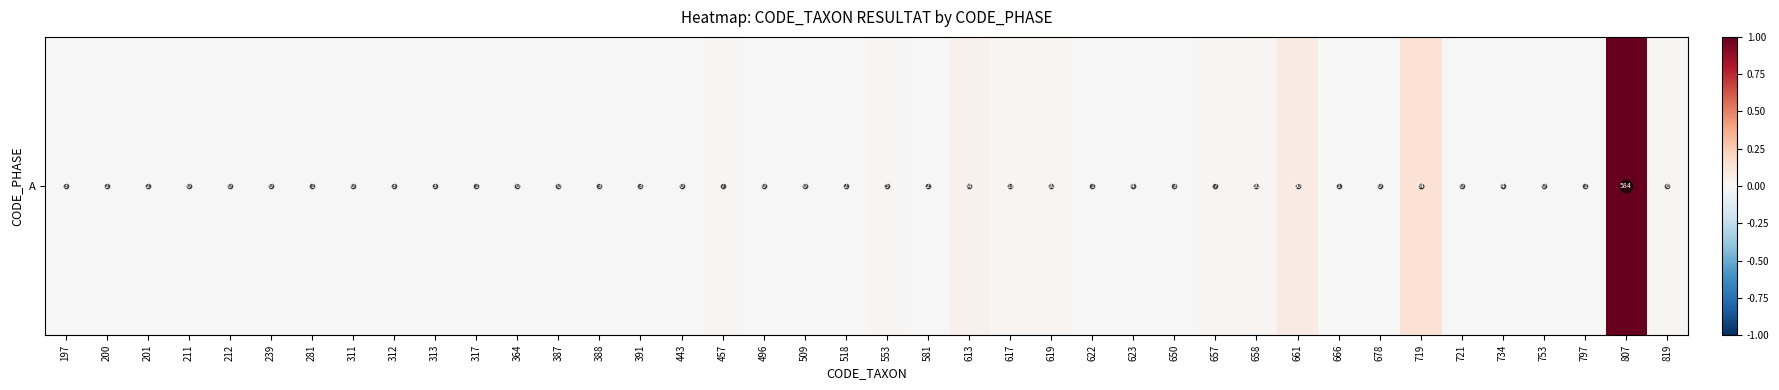

What is the sum of all values?

1.4